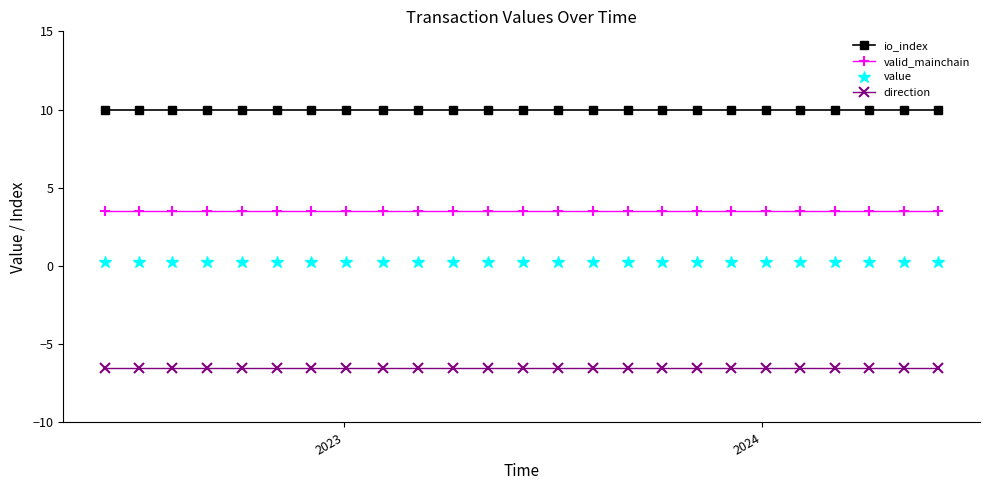

What is the average value of the valid_mainchain series?

3.5